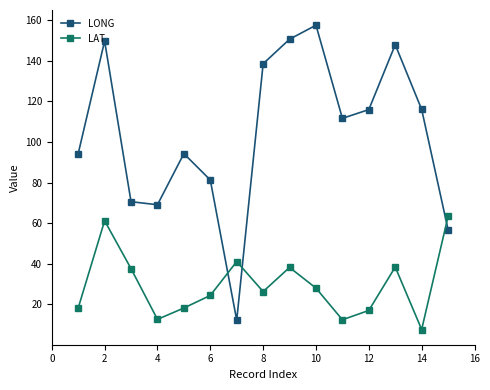

Which series has the largest total across all categories?

LONG